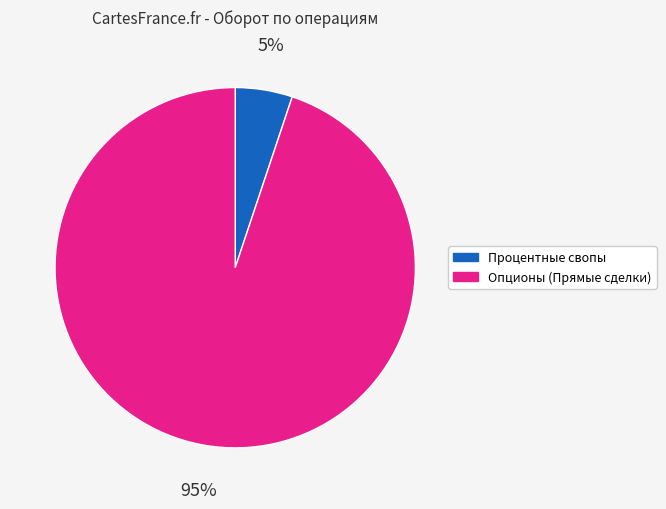

To the nearest percent, what portion does Процентные свопы represent?

5%